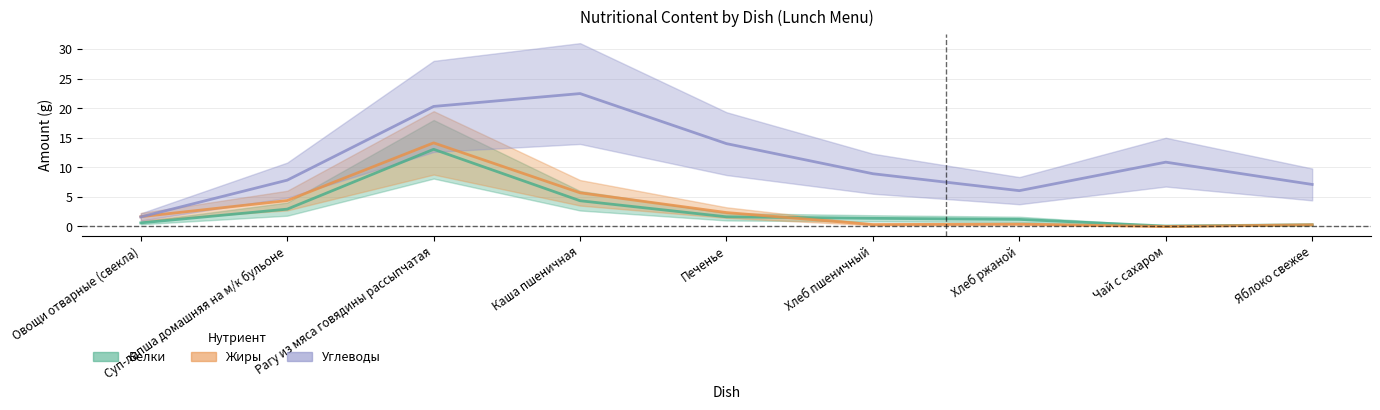

What is the sum of the Углеводы values at Яблоко свежее and Хлеб пшеничный?

16.0